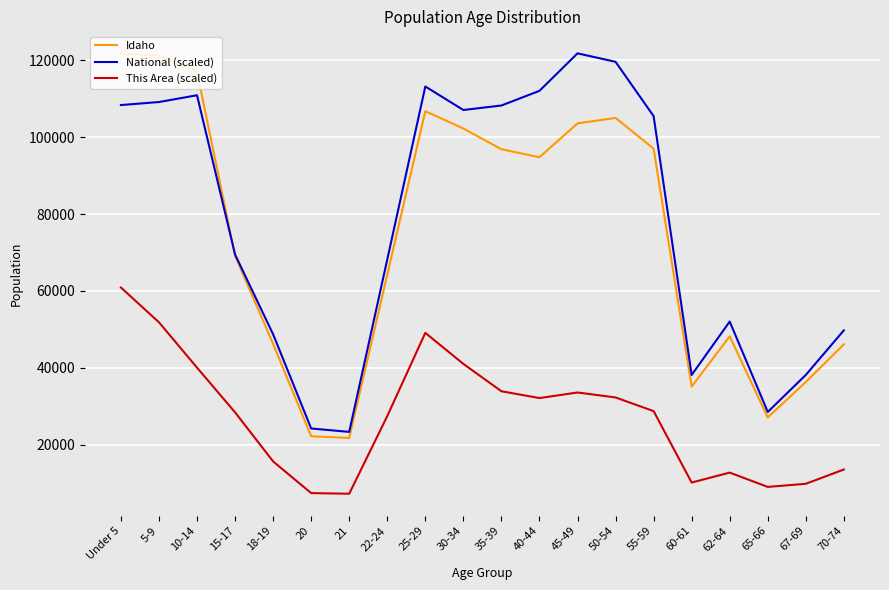

What value does the Idaho series have at 21?

21776.0